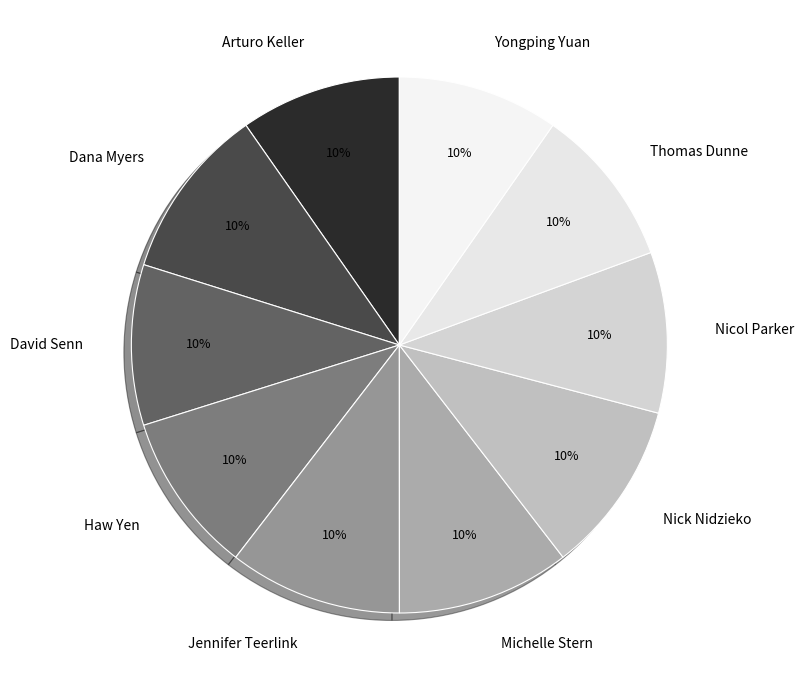

Is it true that Michelle Stern is 10% of the pie?

True